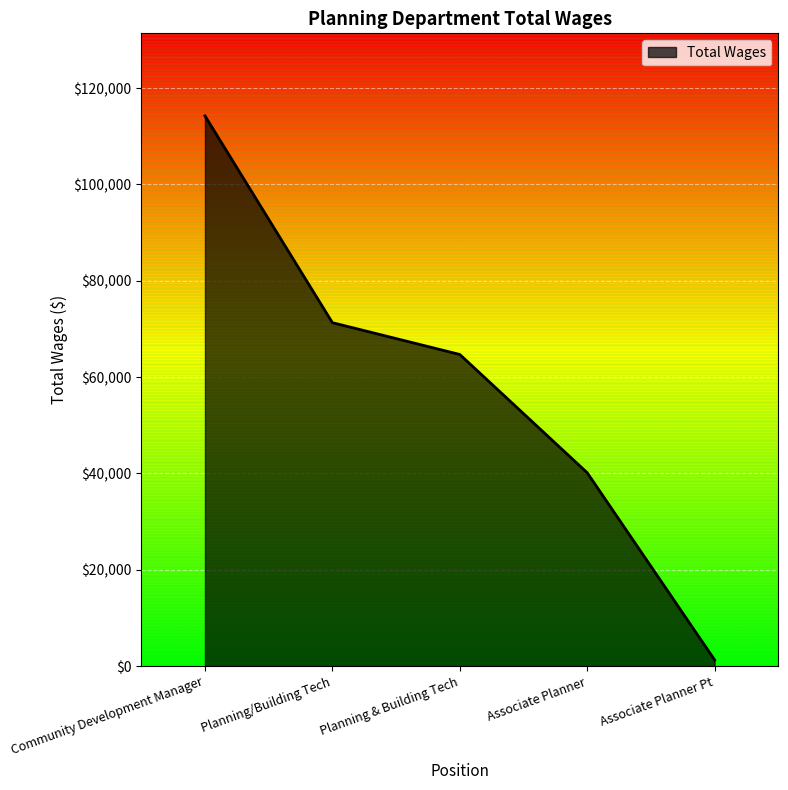

True or false: the data has more than 1 interior local peaks.

False